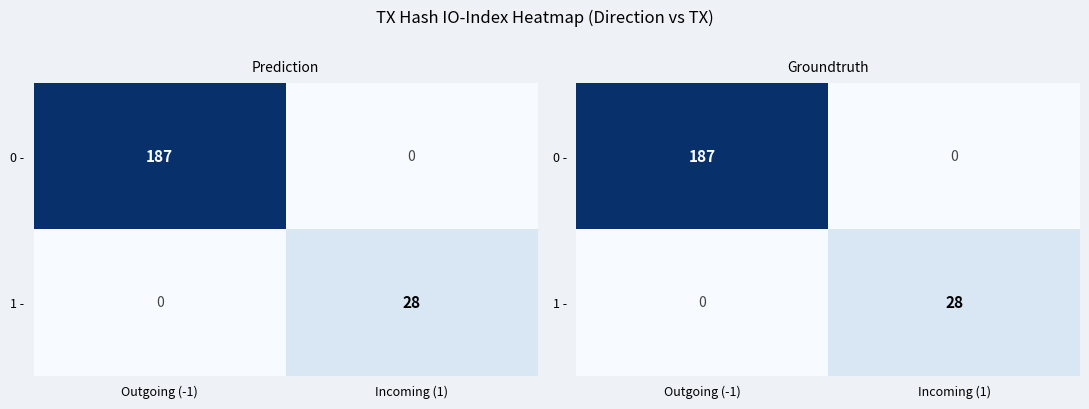

List the series in order of their overall mean, lowest first.

1 -, 0 -